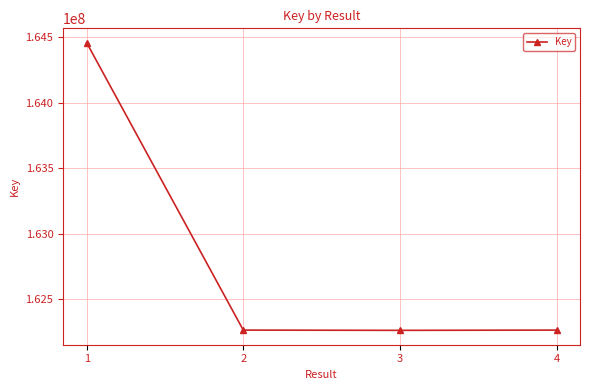

What is the difference between the maximum and minimum values?

2191094